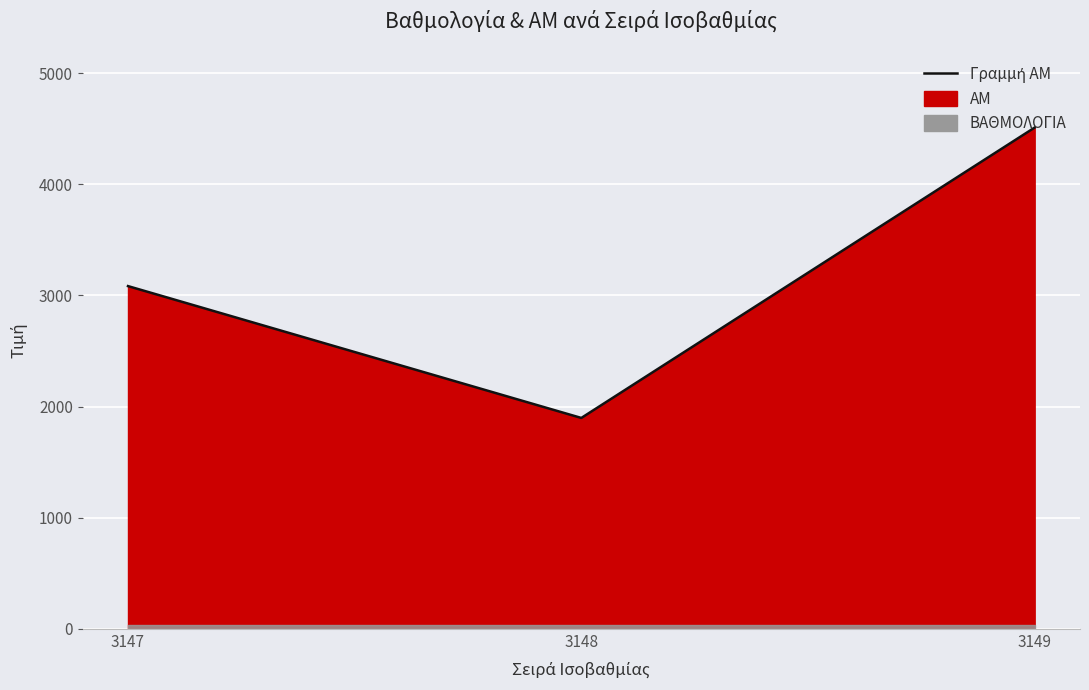

What is the minimum value shown in the chart?

1898